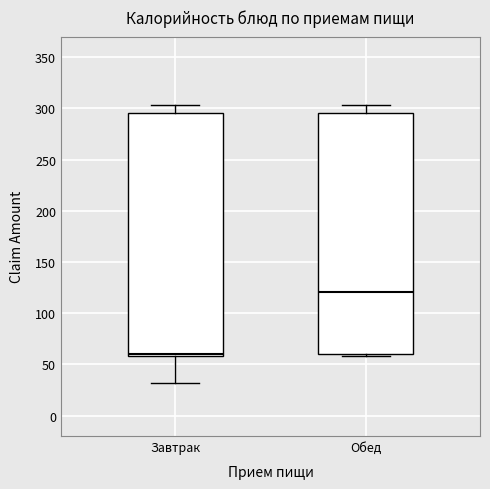

Reading left to right, read every box against the y-axis: the position of its median line, the range the box covers, and the ends of its whiskers. The values are not printed on the chart, so give them approximately, as read against the axis.

Завтрак: median 60 (just above the box's lower edge), box 60 to 295, whiskers 30 to 305
Обед: median 120, box 60 to 295, whiskers 60 (just below the box's lower edge) to 305